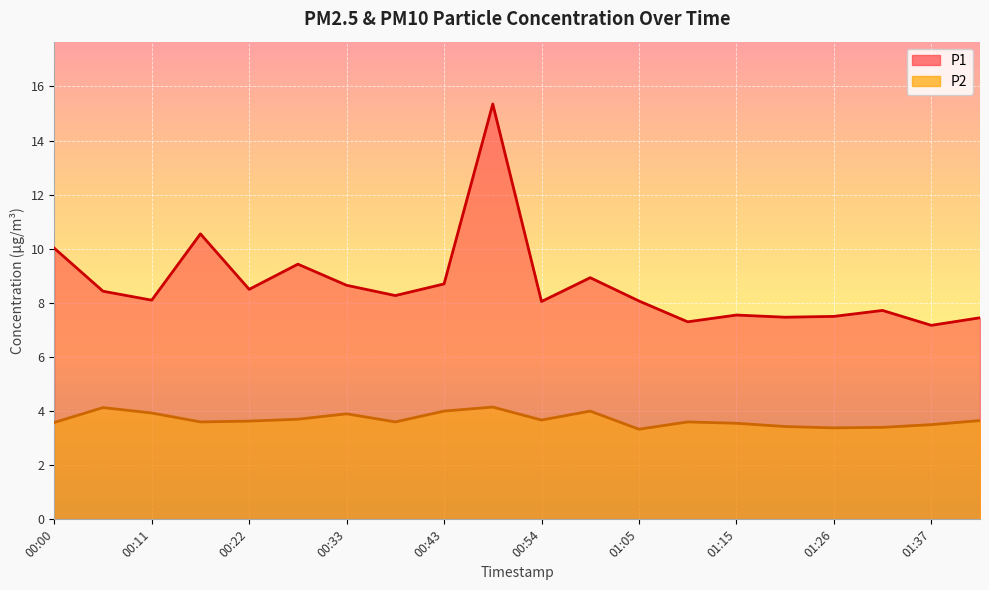

Where does the P1 series first go above 8?

00:00